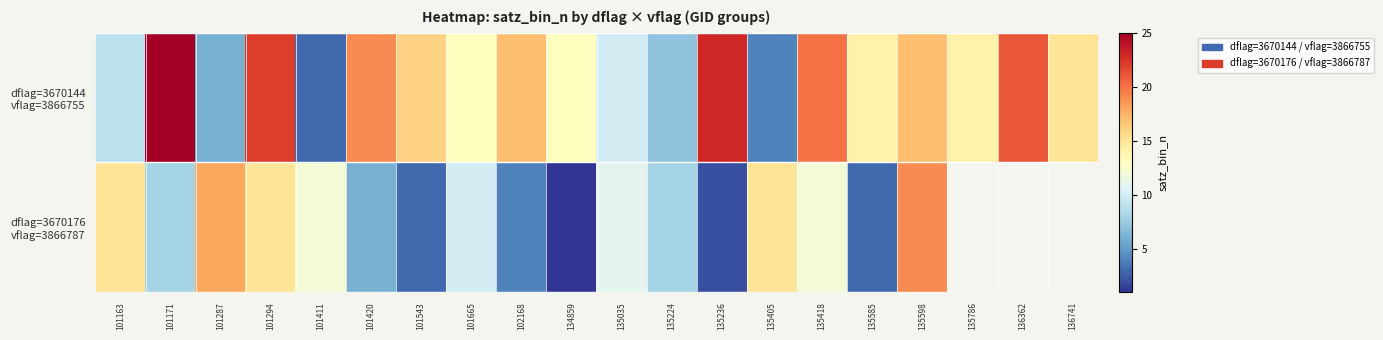

How many data points in dflag=3670144 vflag=3866755 are above 15?

9